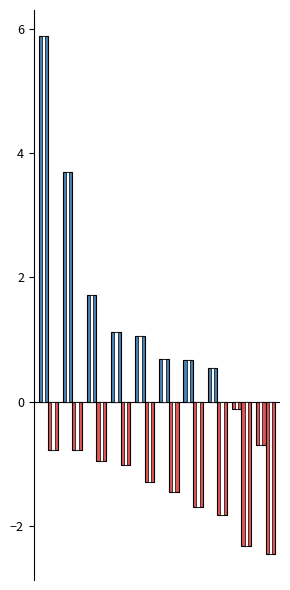

What is the difference between the highest and lowest values at 8?

2.4